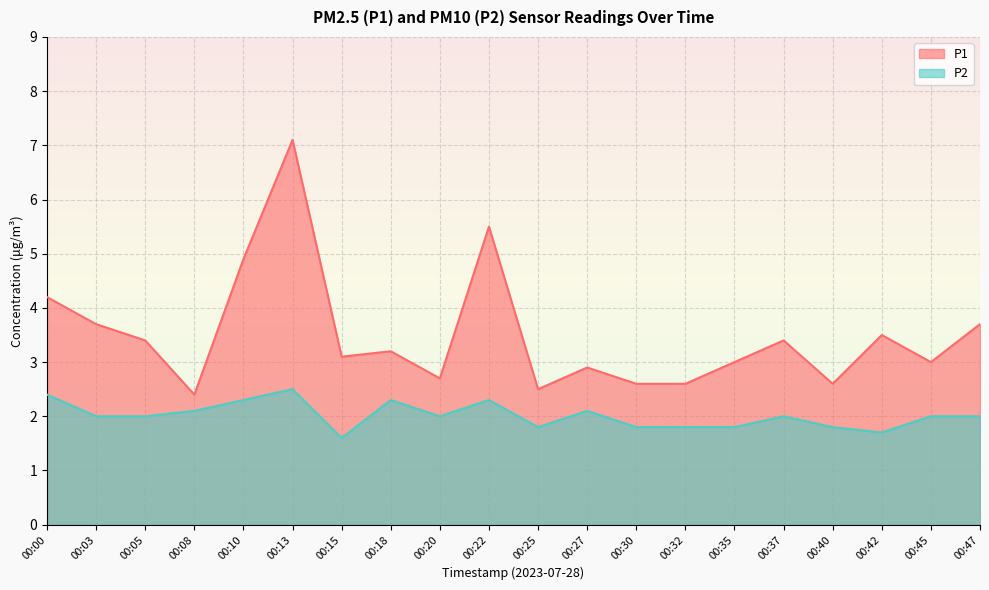

How many data points in P2 are above 2?

7